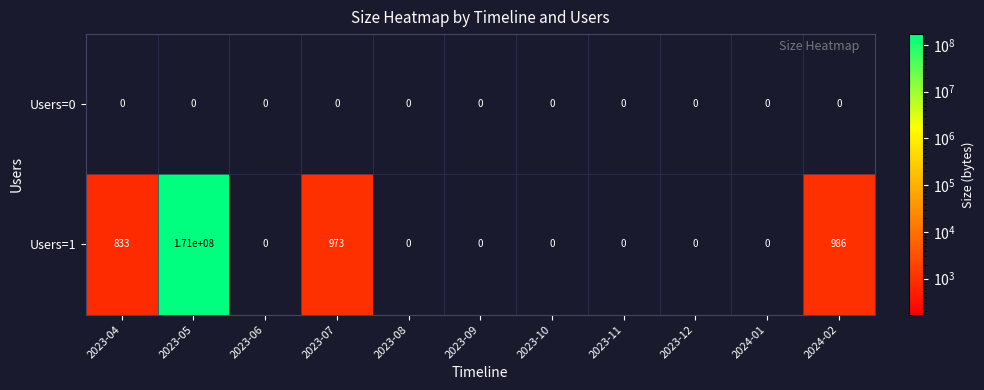

What is the total value across all series at 2023-04?

833